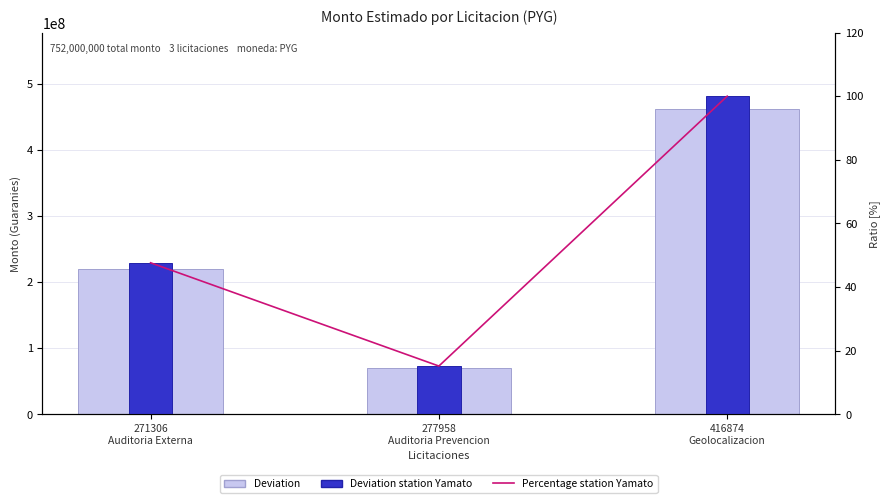

How many groups of bars are there?

3